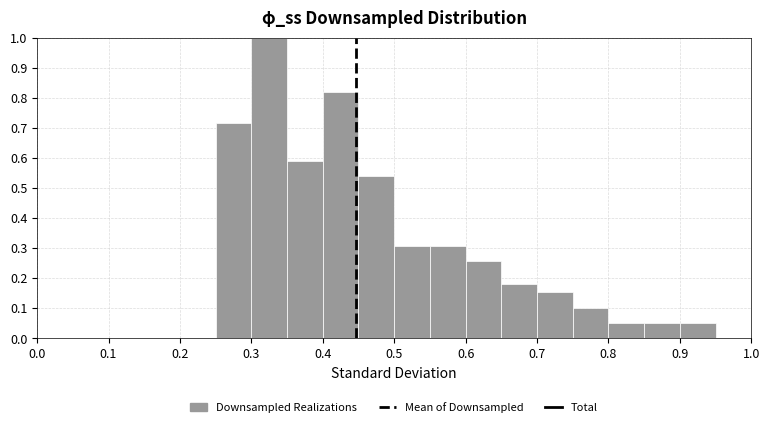

How tall is the bar that spans 0.75 to 0.80 on the x-axis? The values are not printed on the chart, so give them approximately, as read against the axis.

0.10